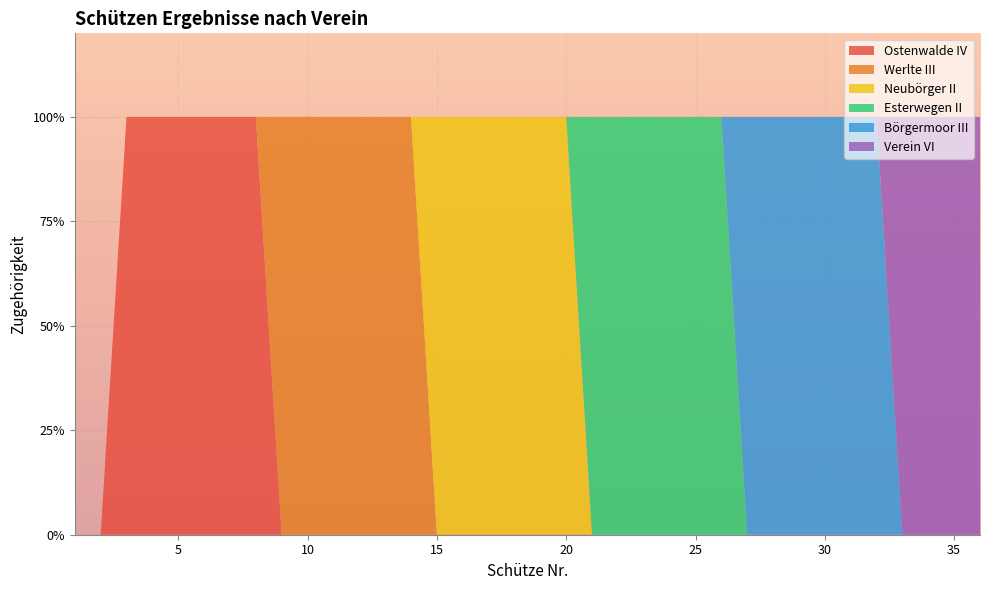

Reading right to left, list all the values displayed in this chart.

Ostenwalde IV: 0	0	0	0	0	0	0	0	0	0	0	0	0	0	0	0	0	0	0	0	0	0	0	0	0	0	0	0	1	1	1	1	1	1	0	0
Werlte III: 0	0	0	0	0	0	0	0	0	0	0	0	0	0	0	0	0	0	0	0	0	0	1	1	1	1	1	1	0	0	0	0	0	0	0	0
Neubörger II: 0	0	0	0	0	0	0	0	0	0	0	0	0	0	0	0	1	1	1	1	1	1	0	0	0	0	0	0	0	0	0	0	0	0	0	0
Esterwegen II: 0	0	0	0	0	0	0	0	0	0	1	1	1	1	1	1	0	0	0	0	0	0	0	0	0	0	0	0	0	0	0	0	0	0	0	0
Börgermoor III: 0	0	0	0	1	1	1	1	1	1	0	0	0	0	0	0	0	0	0	0	0	0	0	0	0	0	0	0	0	0	0	0	0	0	0	0
Verein VI: 1	1	1	1	0	0	0	0	0	0	0	0	0	0	0	0	0	0	0	0	0	0	0	0	0	0	0	0	0	0	0	0	0	0	0	0